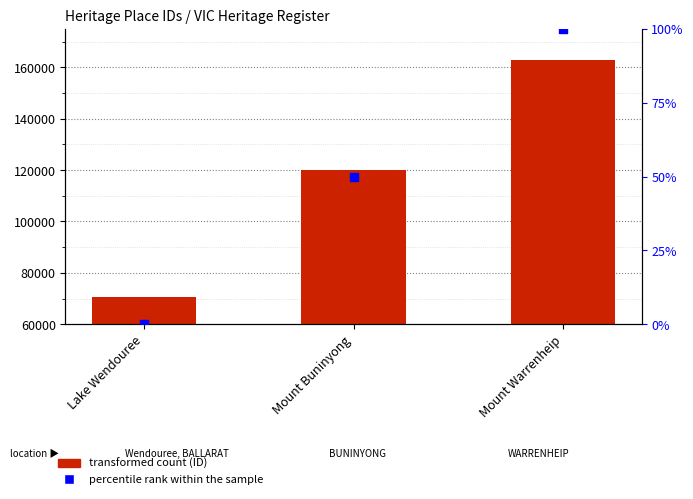

What is the total value across all series at Lake Wendouree?

70427